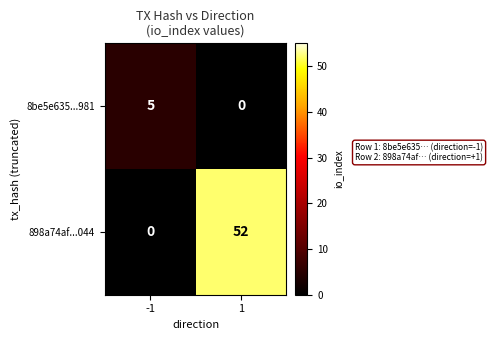

Reading left to right, what are all the values shown in this chart?

8be5e635...981: 5	0
898a74af...044: 0	52